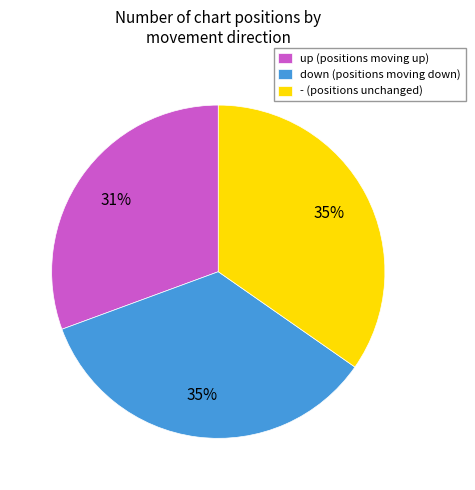

What is the ratio of the value at down (positions moving down) to the value at - (positions unchanged)?

1.0